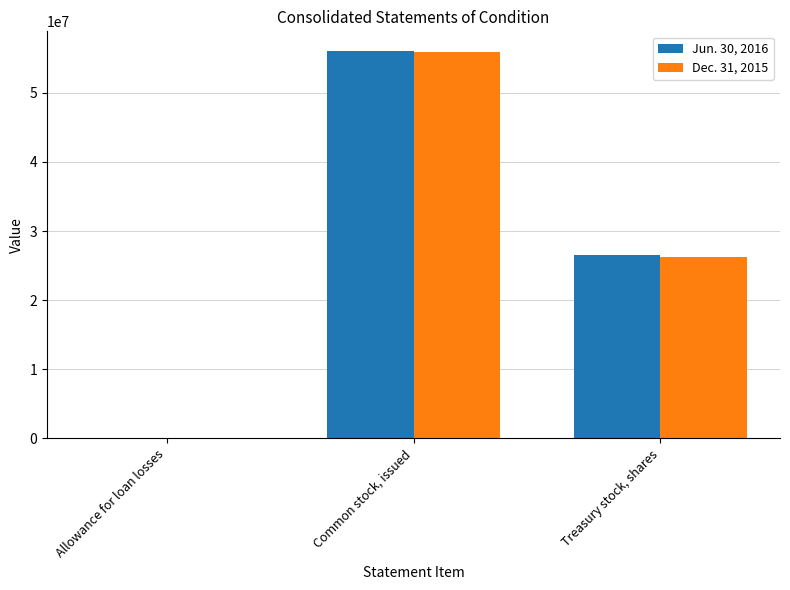

Which category has the highest value across all series?

Common stock, issued